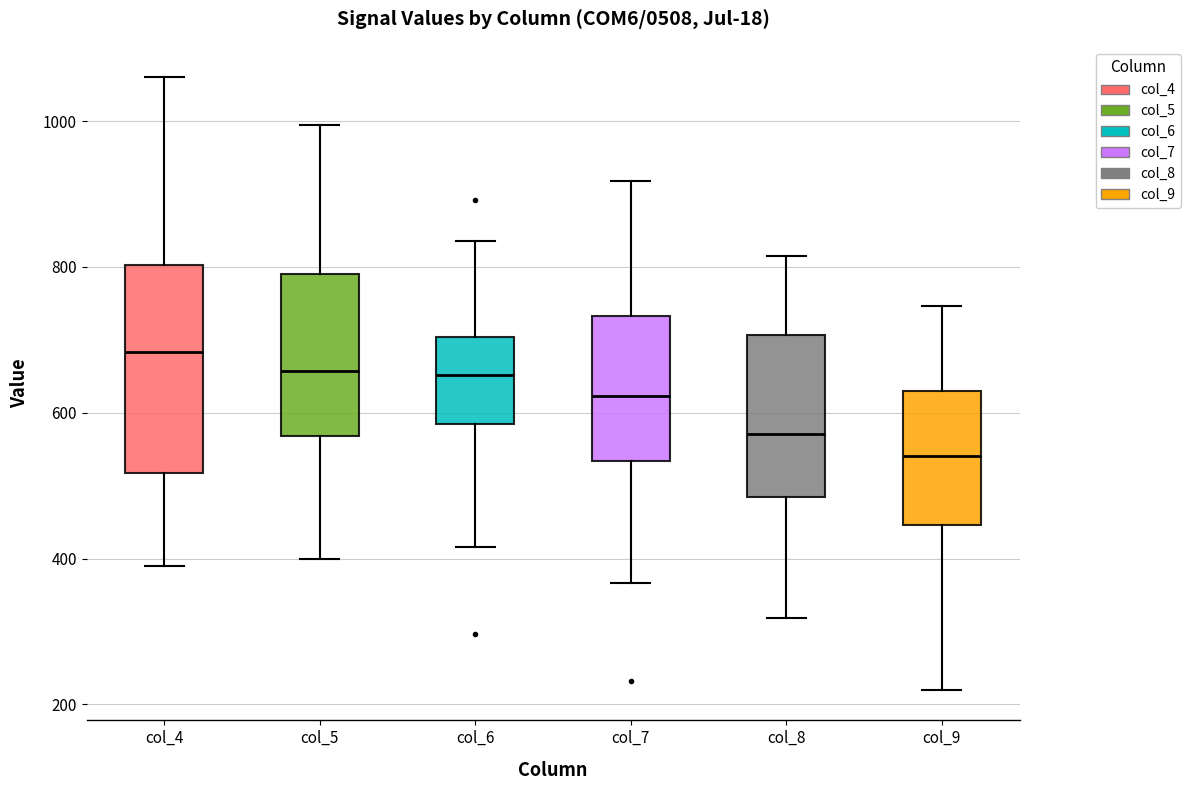

Which box is the tallest, from its lower edge to its upper edge?

col_4